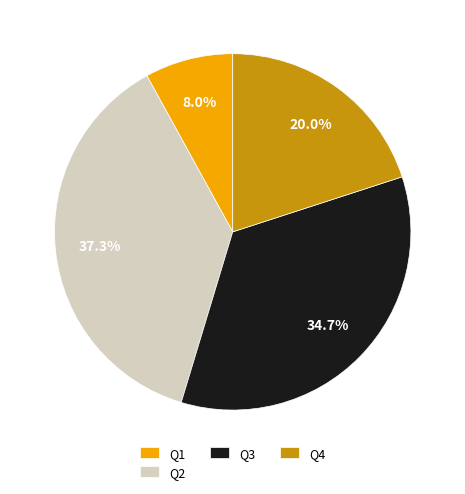

What percentage is NOT represented by Q4?

80.0%